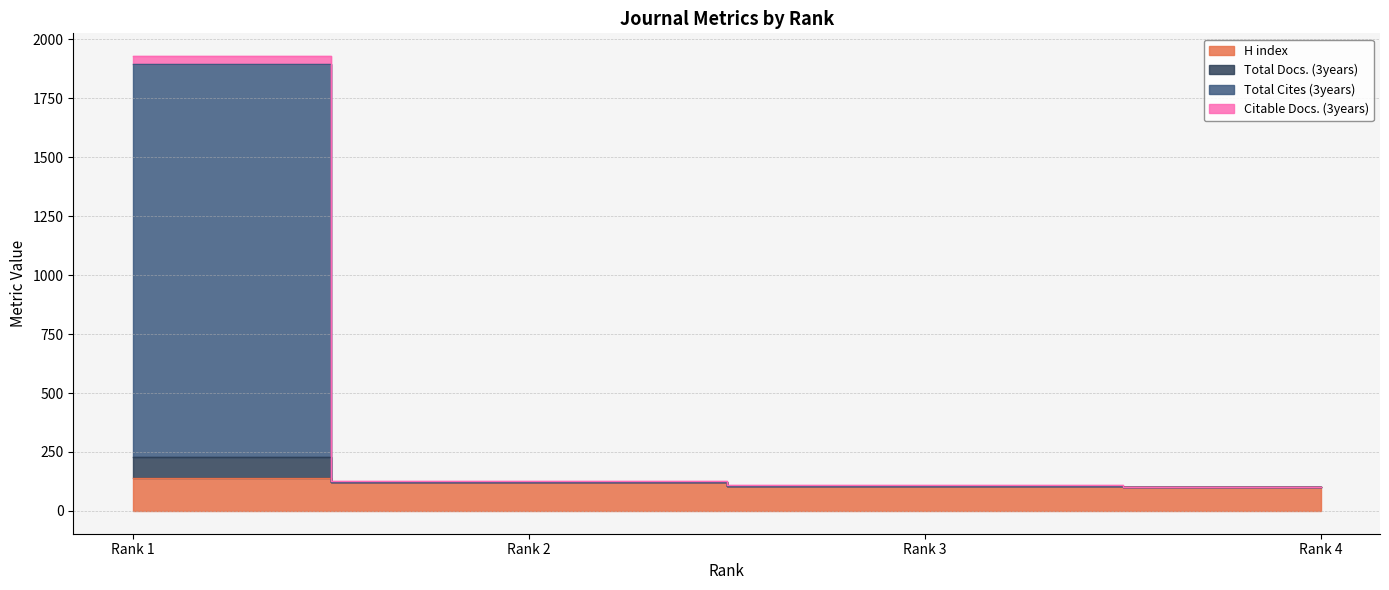

Which series changed the most between Rank 1 and Rank 2?

Total Cites (3years)